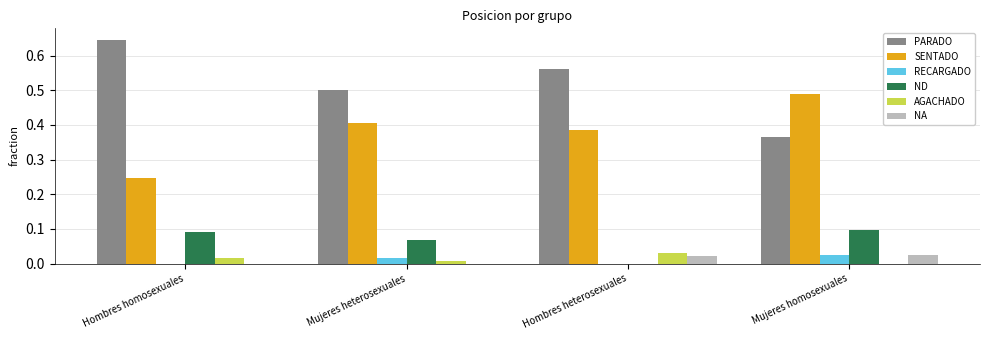

Is it true that ND equals 0.0 at Mujeres heterosexuales?

False